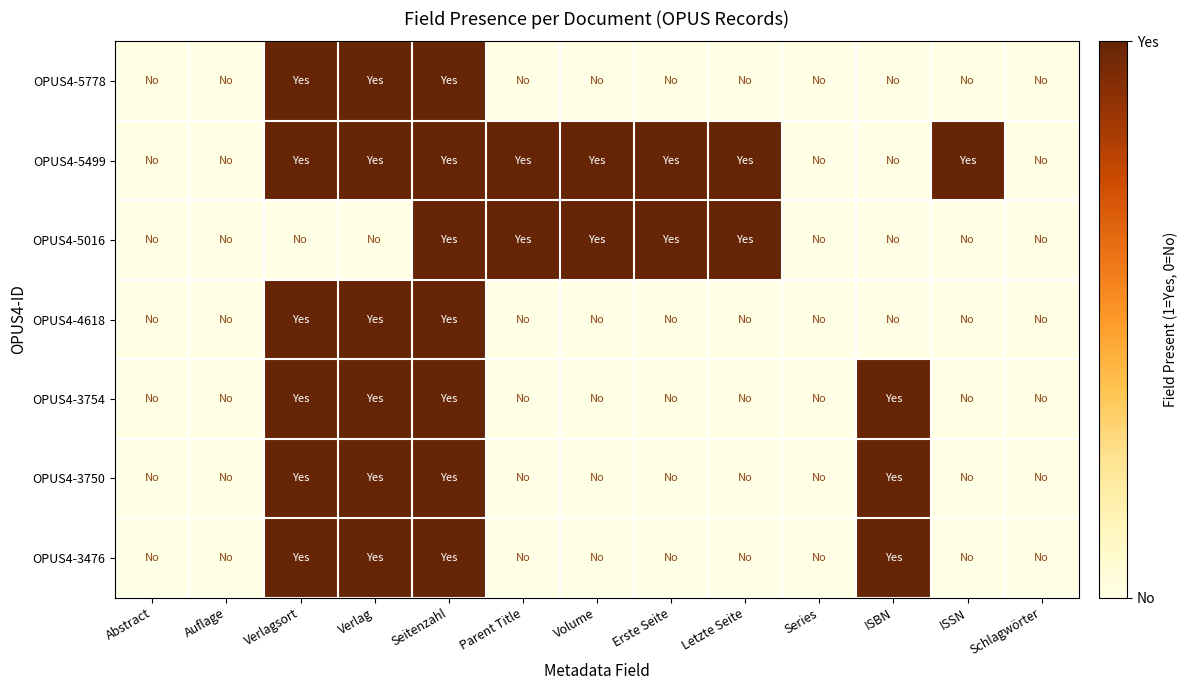

List the series in order of their peak value, lowest first.

OPUS4-5778, OPUS4-5499, OPUS4-5016, OPUS4-4618, OPUS4-3754, OPUS4-3750, OPUS4-3476